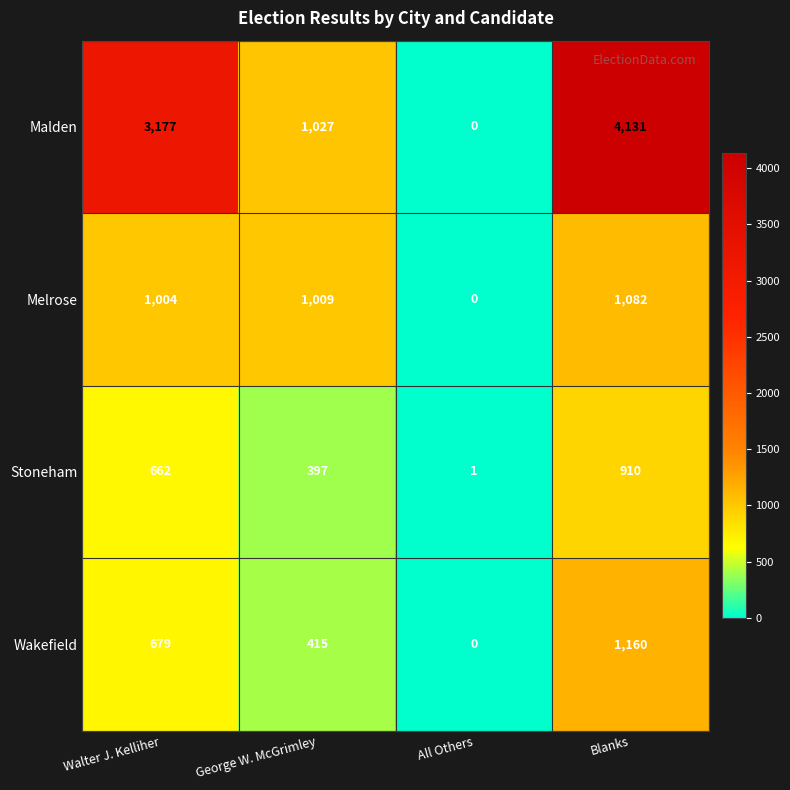

At which category is the sum across all series the highest?

Blanks